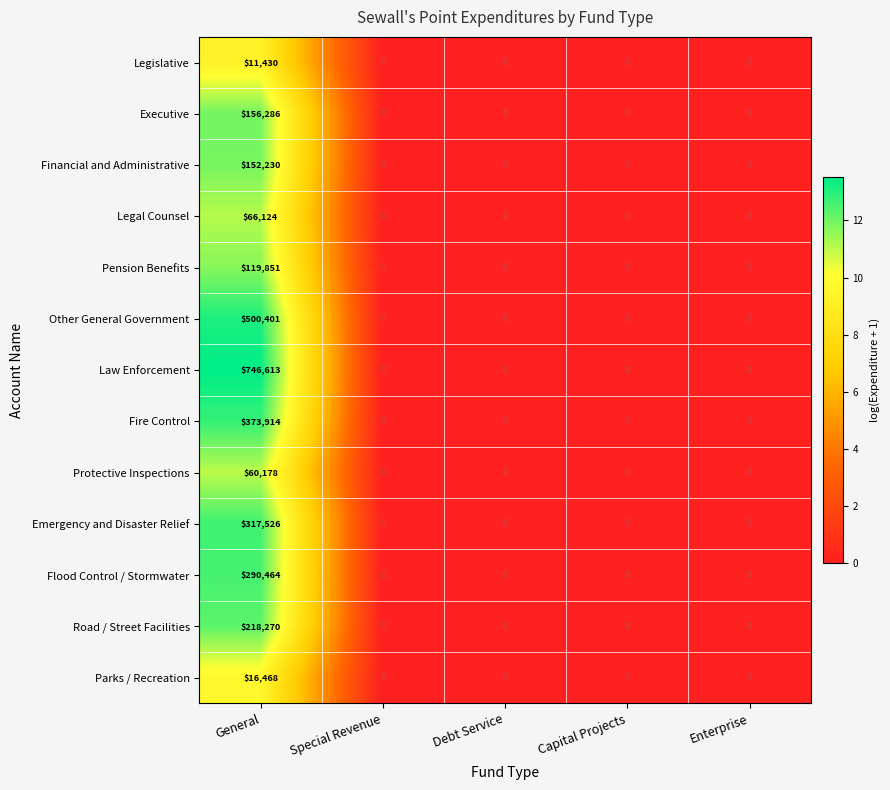

What is the difference between the Financial and Administrative values at Debt Service and General?

152230